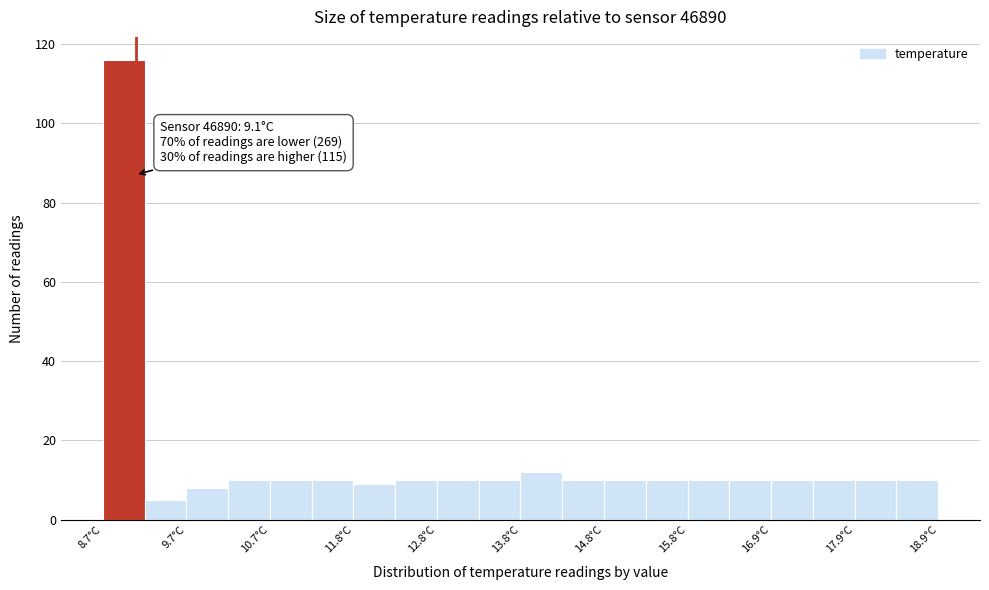

Around what value on the x-axis is the tallest bar? Give the approximate position of its centre, as read against the axis.

9.0